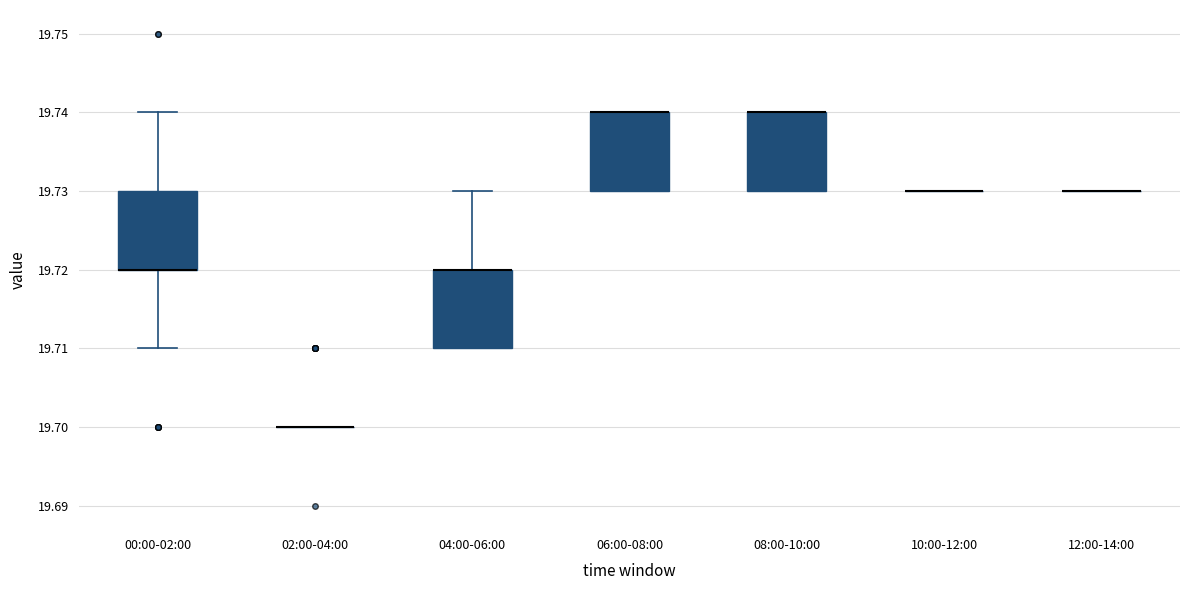

Reading left to right, read every box against the y-axis: the position of its median line, the range the box covers, and the ends of its whiskers. The values are not printed on the chart, so give them approximately, as read against the axis.

00:00-02:00: median 19.72 (drawn on the box's lower edge), box 19.72 to 19.73, whiskers 19.71 to 19.74
02:00-04:00: box collapsed to a line at 19.70, whiskers 19.70 to 19.70
04:00-06:00: median 19.72 (drawn on the box's upper edge), box 19.71 to 19.72, whiskers 19.71 to 19.73
06:00-08:00: median 19.74 (drawn on the box's upper edge), box 19.73 to 19.74, whiskers 19.73 to 19.74
08:00-10:00: median 19.74 (drawn on the box's upper edge), box 19.73 to 19.74, whiskers 19.73 to 19.74
10:00-12:00: box collapsed to a line at 19.73, whiskers 19.73 to 19.73
12:00-14:00: box collapsed to a line at 19.73, whiskers 19.73 to 19.73